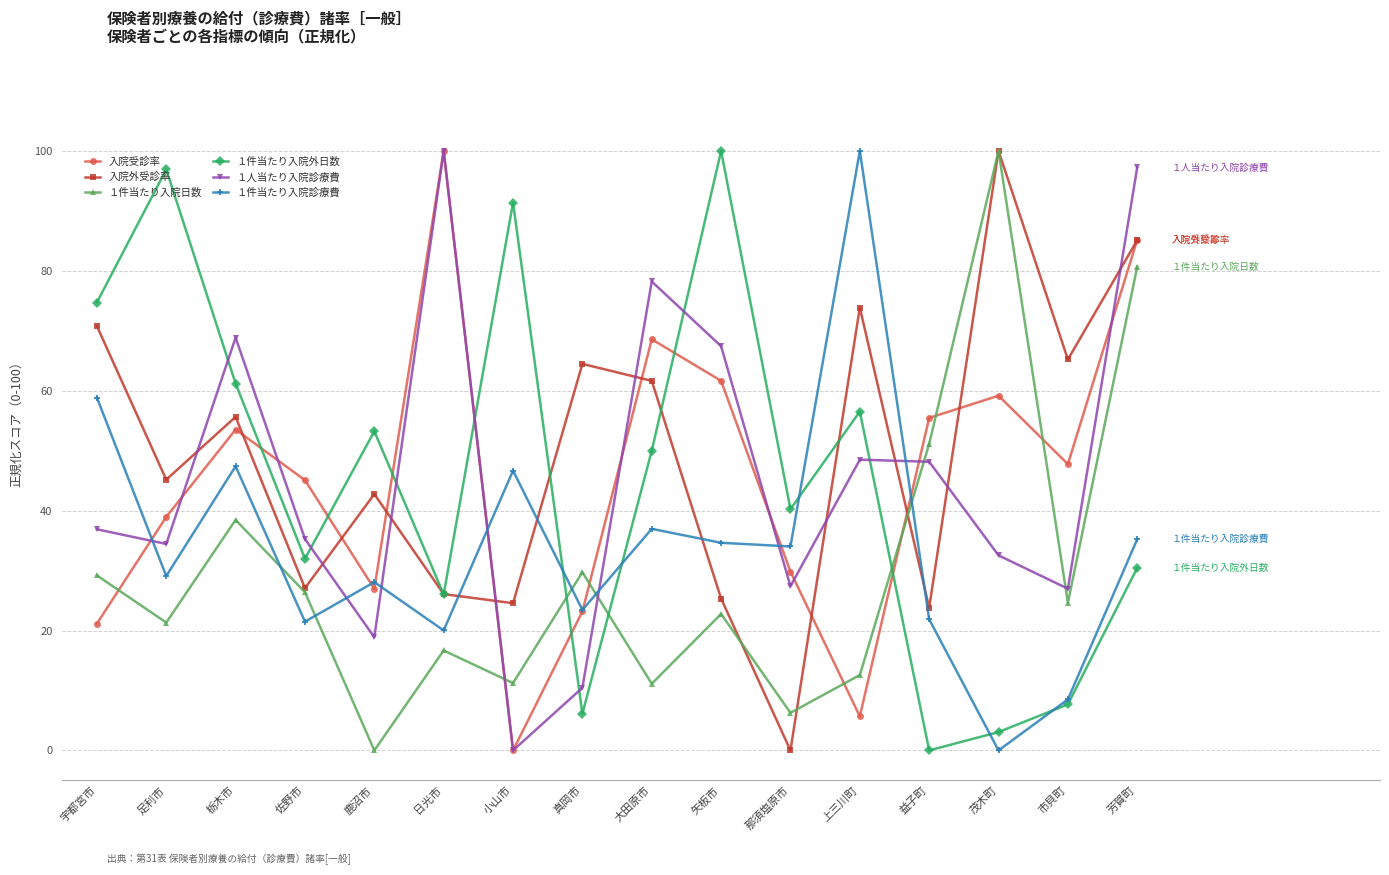

What is the highest value of the 入院受診率 series?

100.0